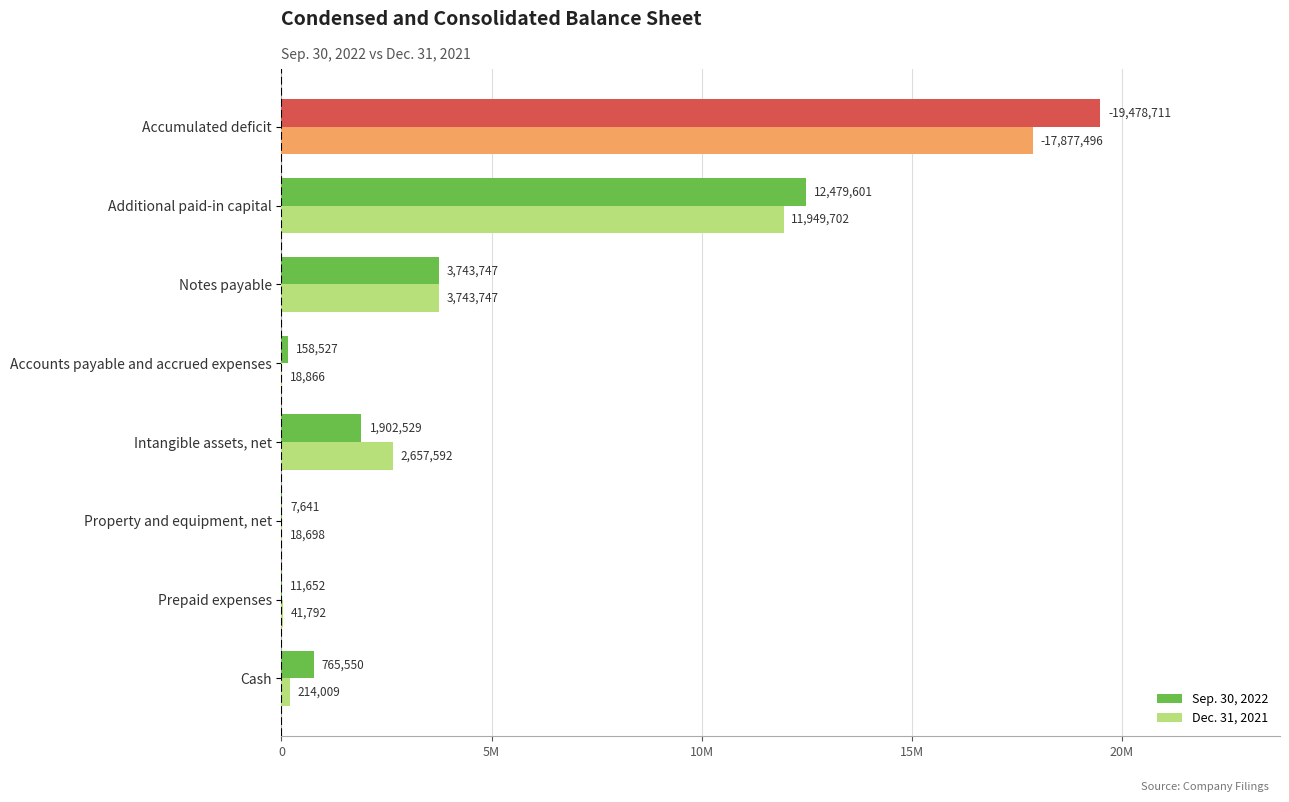

What are all the series names shown in the legend?

Sep. 30, 2022, Dec. 31, 2021